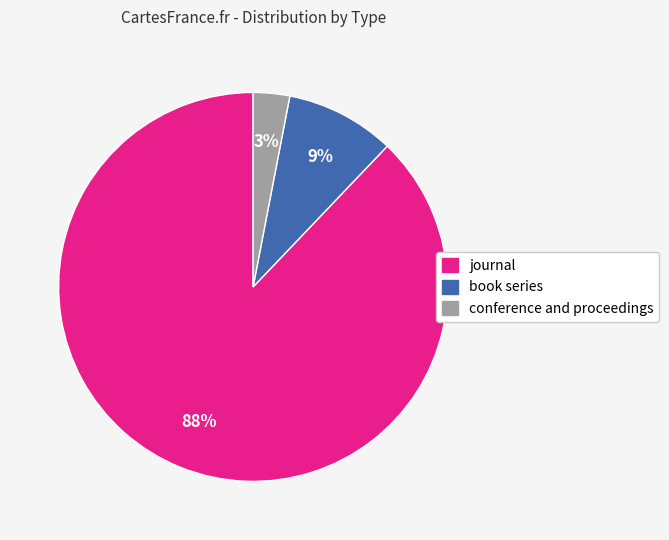

To the nearest percent, what is the difference between the largest and smallest slice percentages?

85%